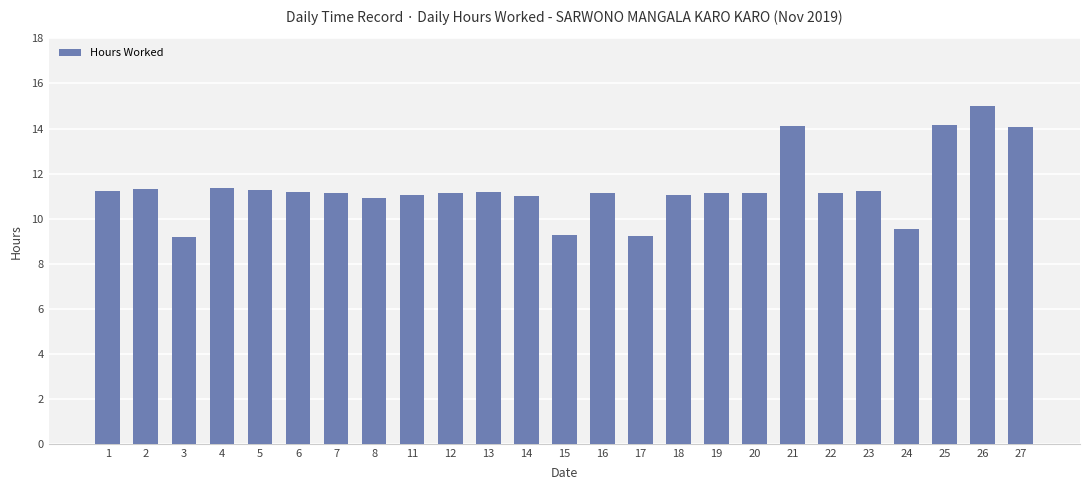

What is the value of the 3rd bar from the left?

9.2